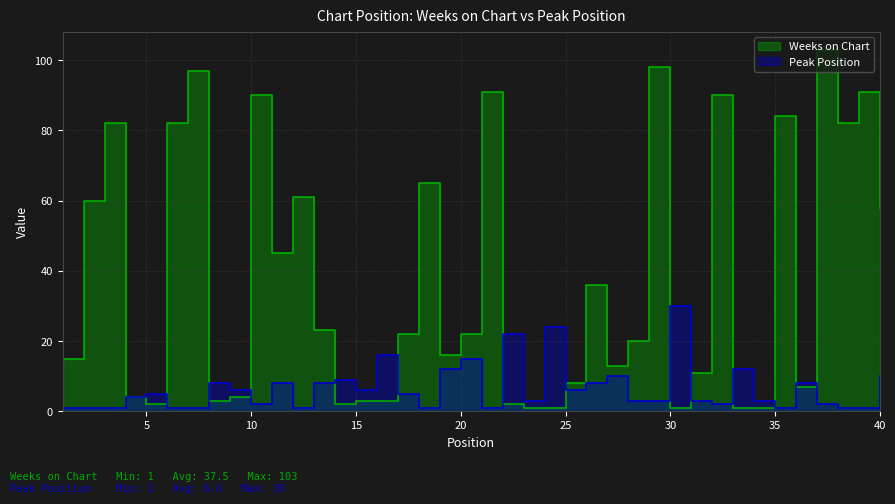

At which category does the chart reach its minimum across all series?

23